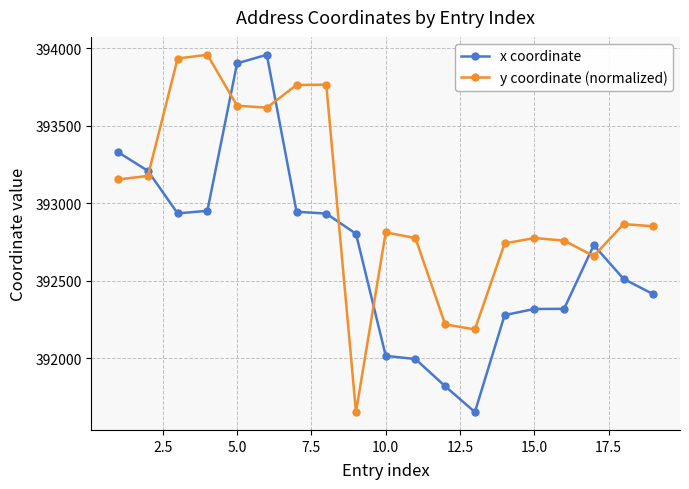

At how many categories does at least one series exceed 393573?

6